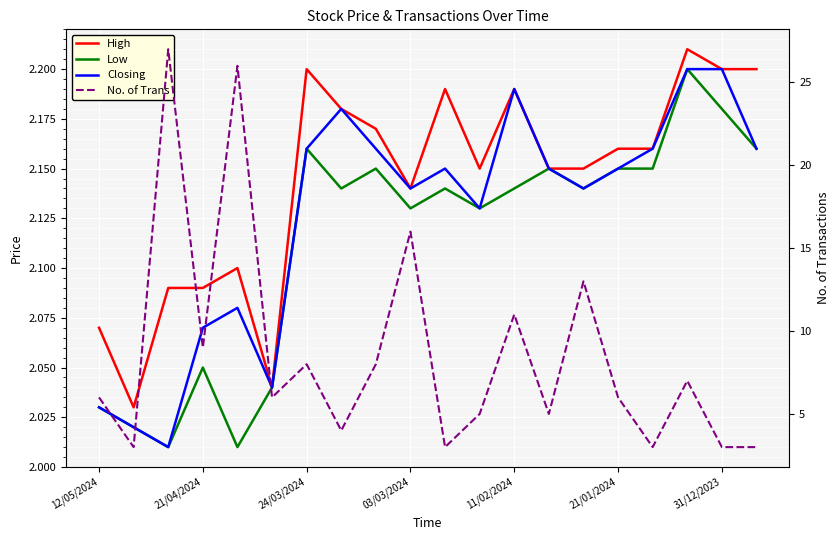

What is the label of the 1st point from the left?

12/05/2024